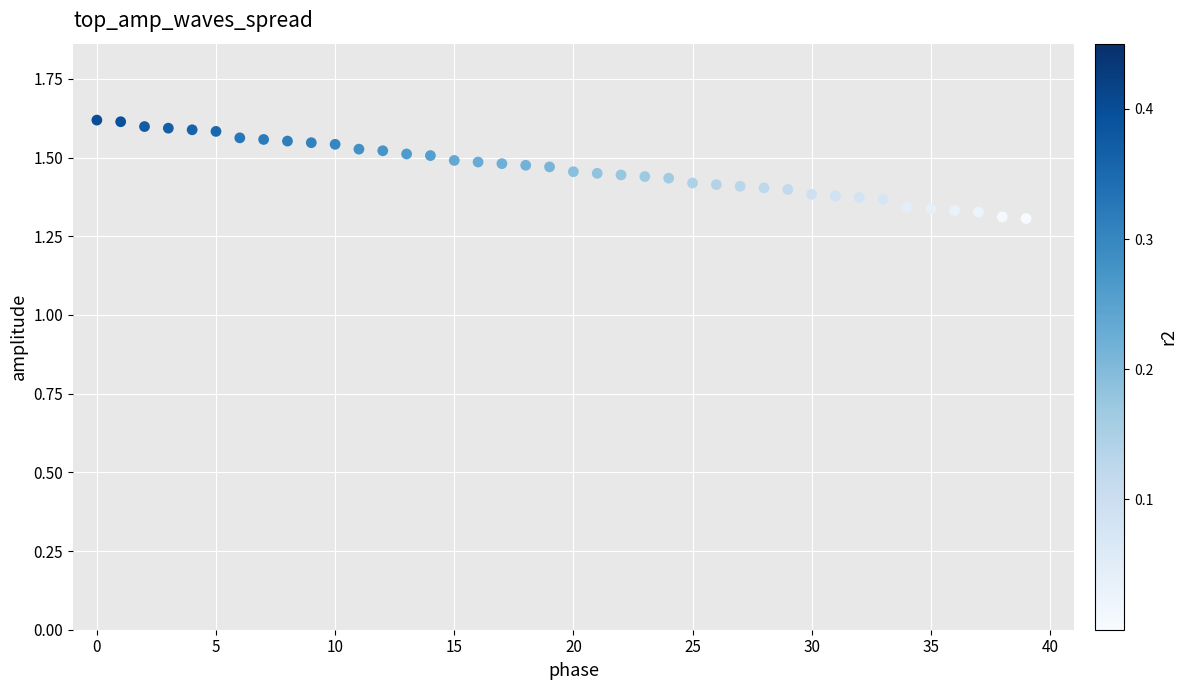

What is the range of Y values (max minus min)?

0.3